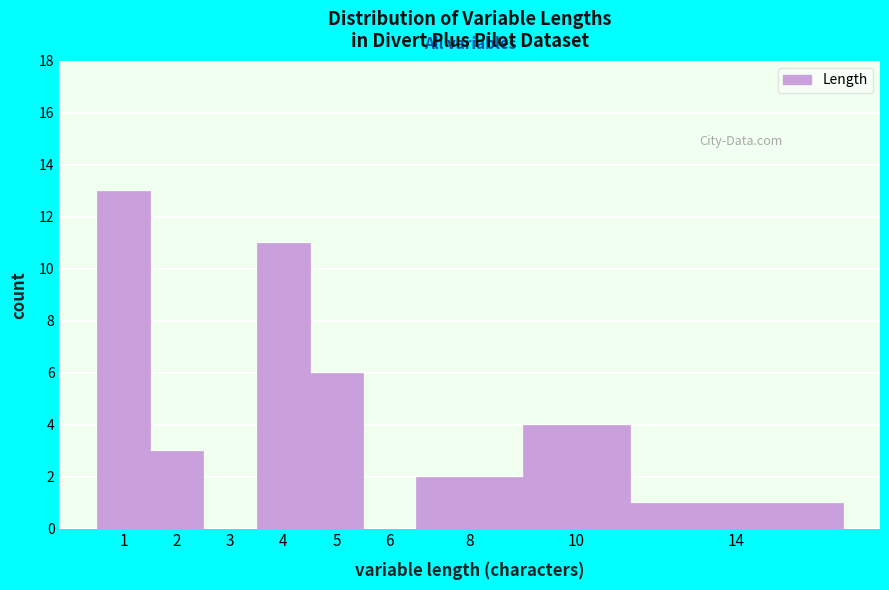

Reading left to right, transcribe all the data shown in this chart.

1=13	2=3	3=0	4=11	5=6	6=0	8=2	10=4	14=1